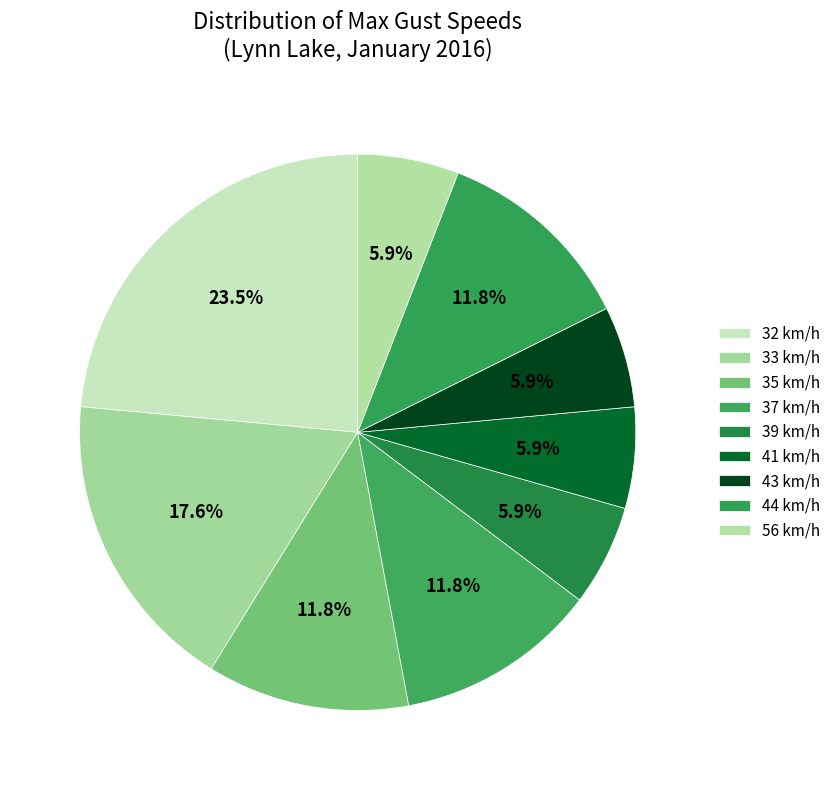

What is the smallest slice in the pie chart?

39 km/h